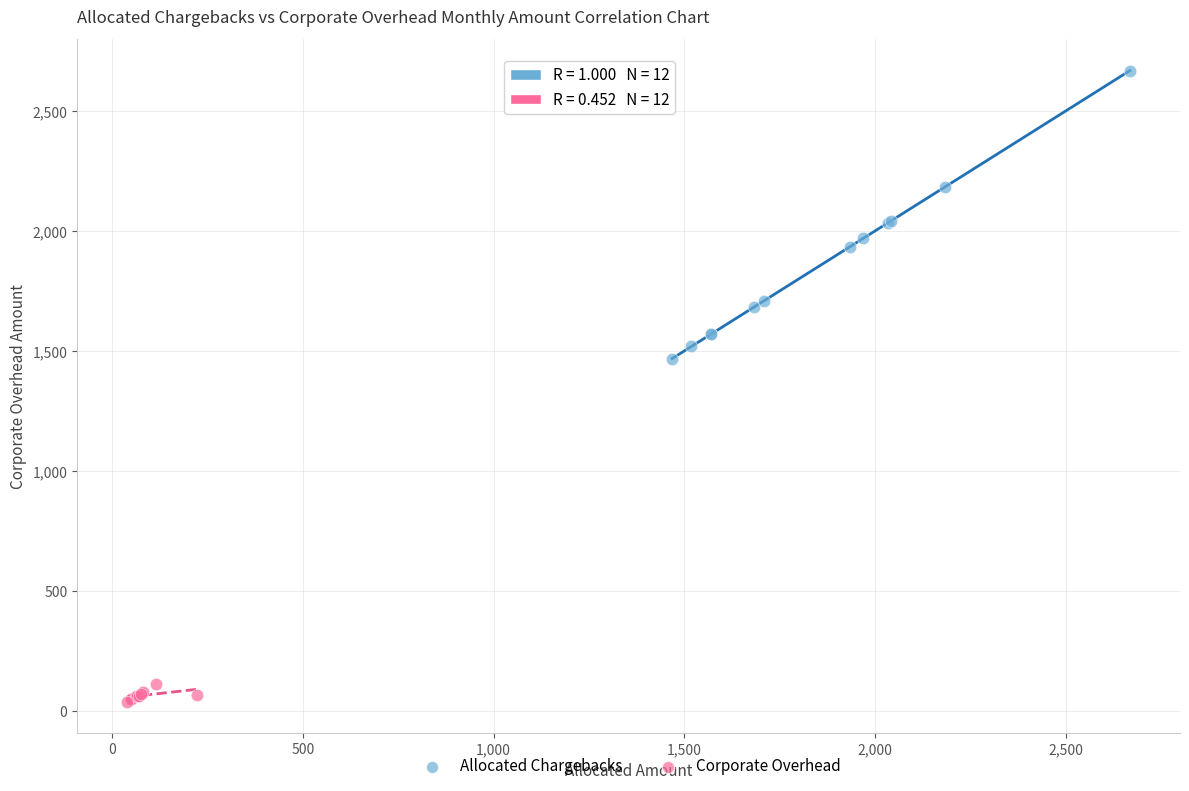

Which series contains the highest Y value?

Allocated Chargebacks